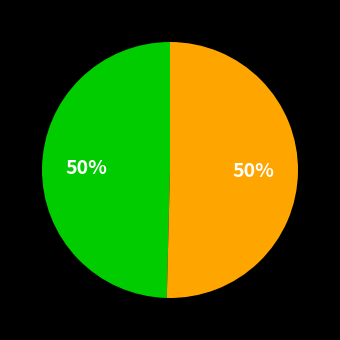

To the nearest percent, what is the average slice percentage?

50%